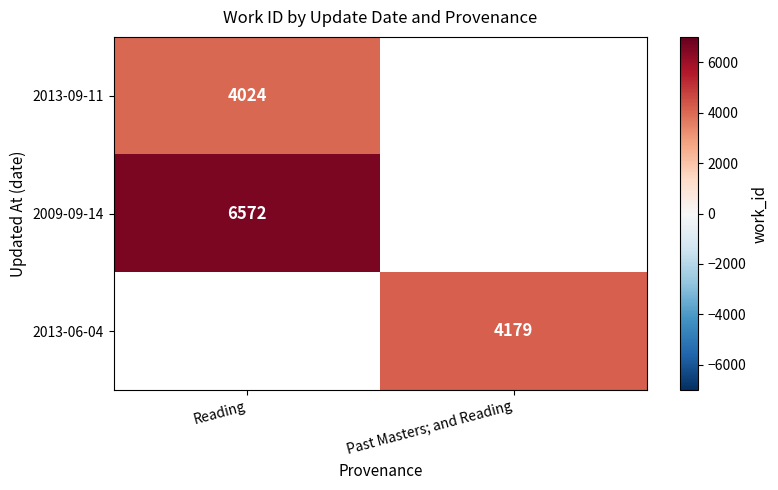

Is it true that 2009-09-14 equals 6572 at Reading?

True